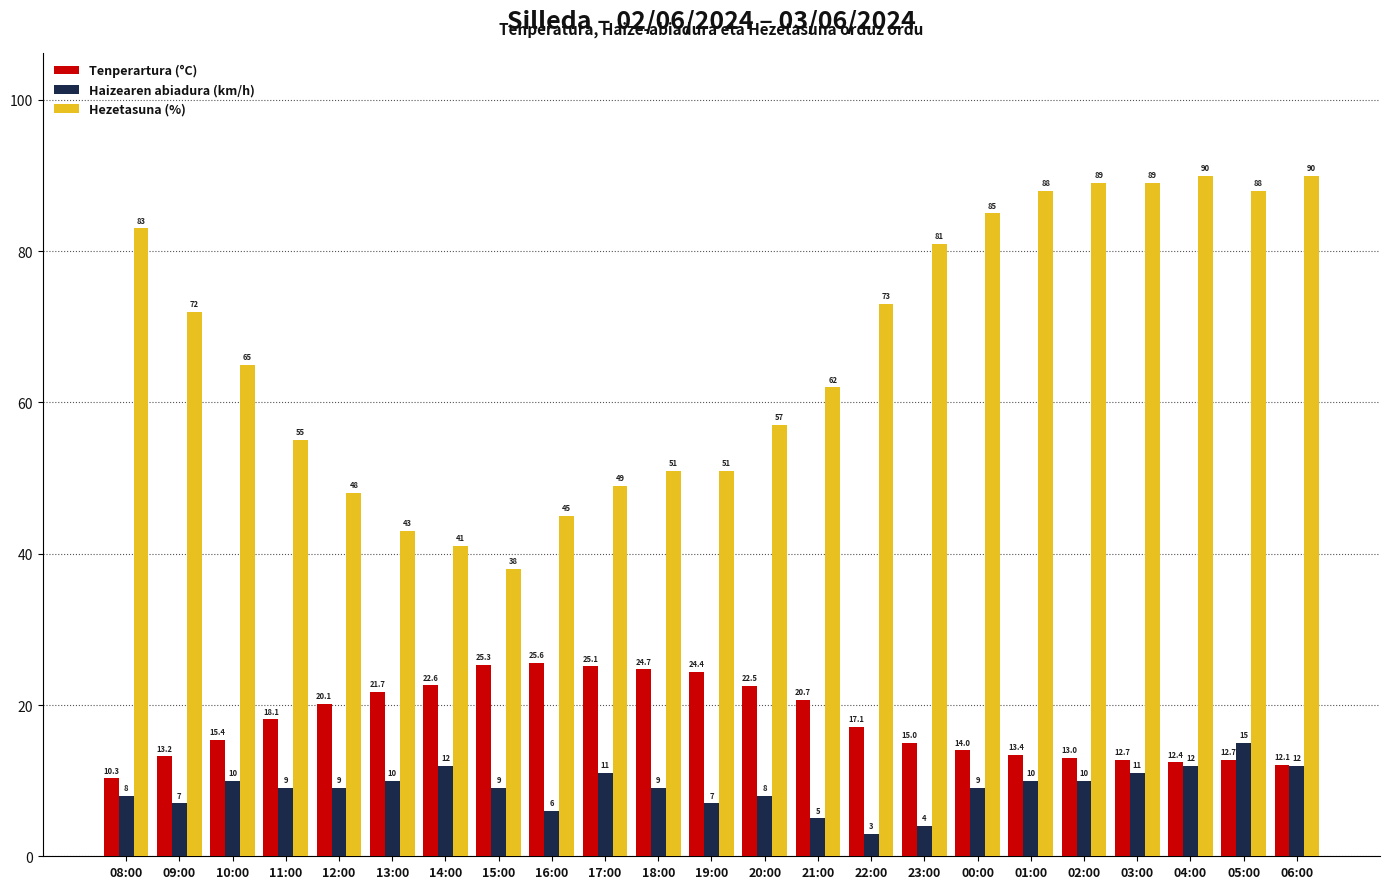

What is the difference between the highest and lowest values at 15:00?

29.0